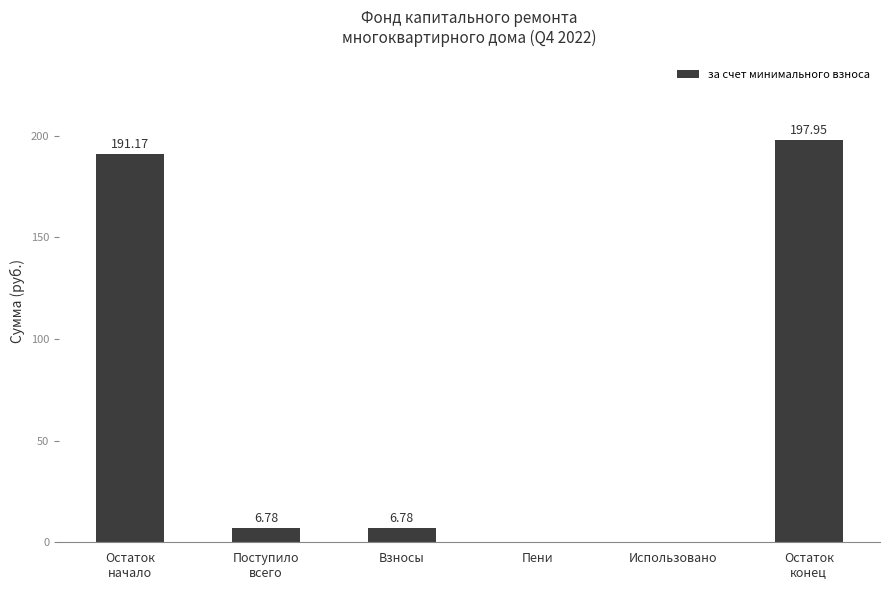

What is the sum of all values?

402.7